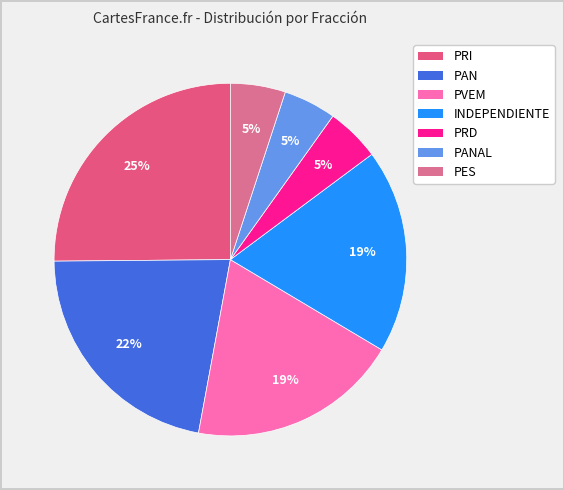

True or false: PVEM accounts for 7% of the total.

False